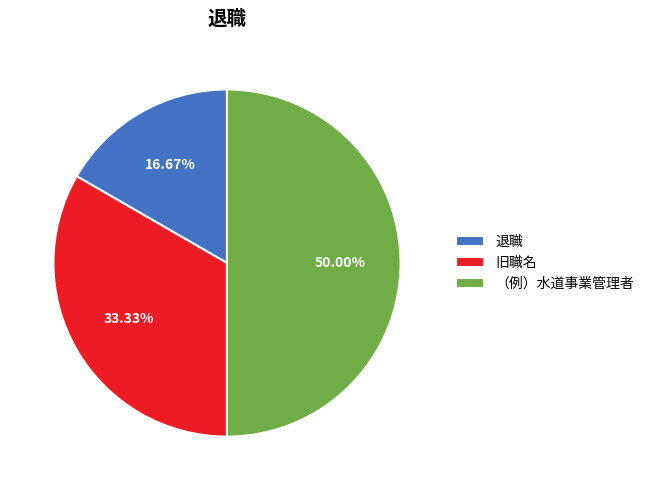

What percentage is the 退職 slice, to the nearest percent?

17%